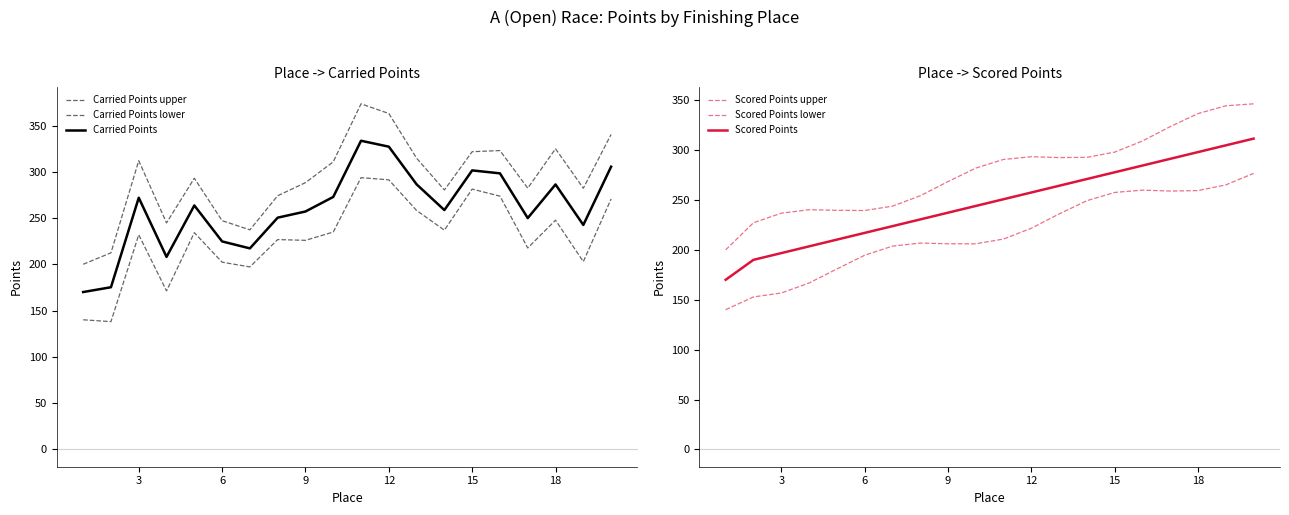

Is it true that Carried Points equals 169.4 at 13?

False